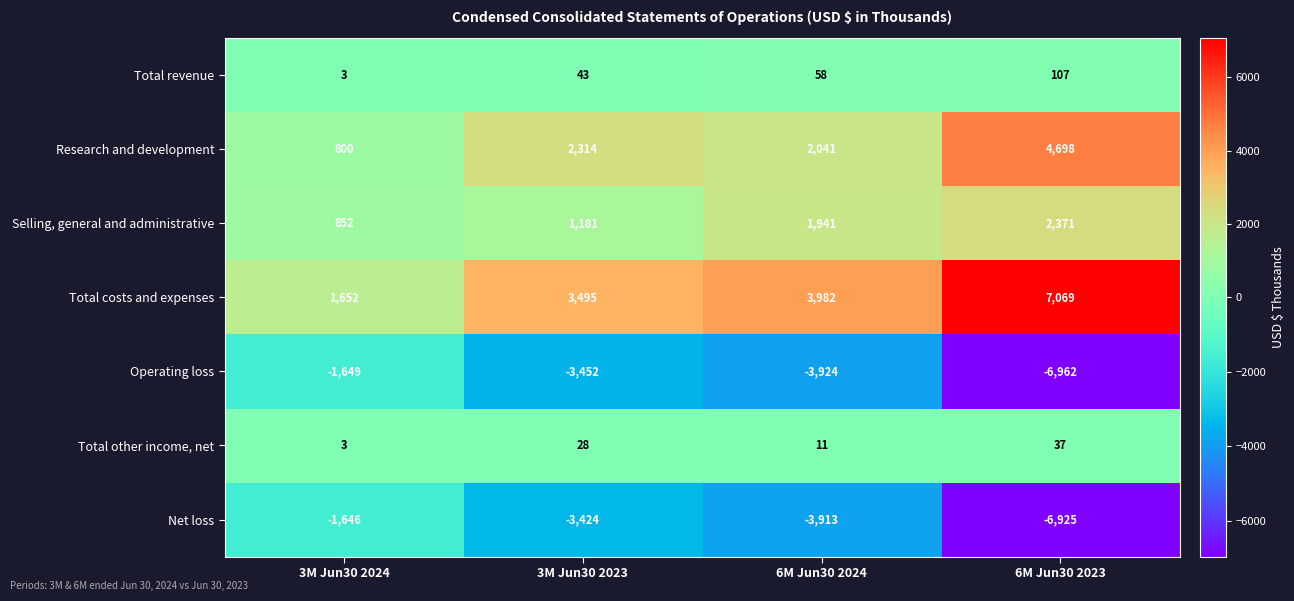

Reading left to right, transcribe all the data shown in this chart.

Total revenue: 3M Jun30 2024=3	3M Jun30 2023=43	6M Jun30 2024=58	6M Jun30 2023=107
Research and development: 3M Jun30 2024=800	3M Jun30 2023=2314	6M Jun30 2024=2041	6M Jun30 2023=4698
Selling, general and administrative: 3M Jun30 2024=852	3M Jun30 2023=1181	6M Jun30 2024=1941	6M Jun30 2023=2371
Total costs and expenses: 3M Jun30 2024=1652	3M Jun30 2023=3495	6M Jun30 2024=3982	6M Jun30 2023=7069
Operating loss: 3M Jun30 2024=-1649	3M Jun30 2023=-3452	6M Jun30 2024=-3924	6M Jun30 2023=-6962
Total other income, net: 3M Jun30 2024=3	3M Jun30 2023=28	6M Jun30 2024=11	6M Jun30 2023=37
Net loss: 3M Jun30 2024=-1646	3M Jun30 2023=-3424	6M Jun30 2024=-3913	6M Jun30 2023=-6925